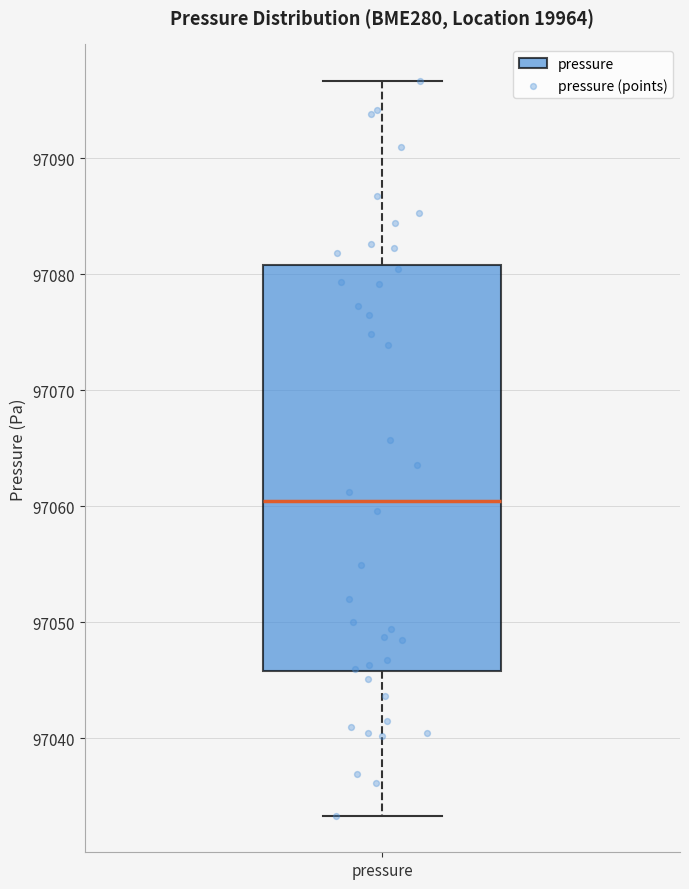

Where does the upper whisker of the box for pressure end on the y-axis? The values are not printed on the chart, so give them approximately, as read against the axis.

97097